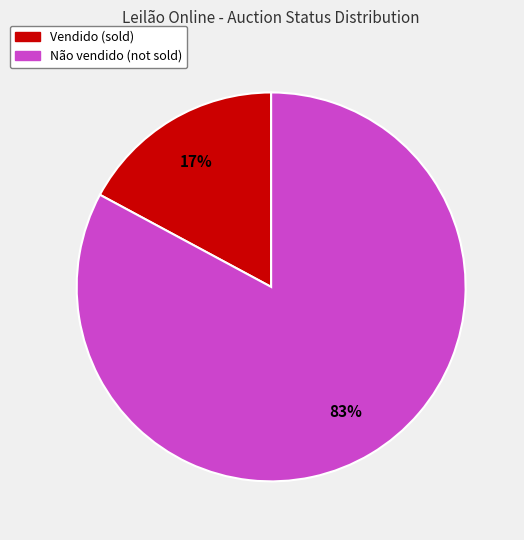

What is the ratio of the value at Não vendido to the value at Vendido?

4.9